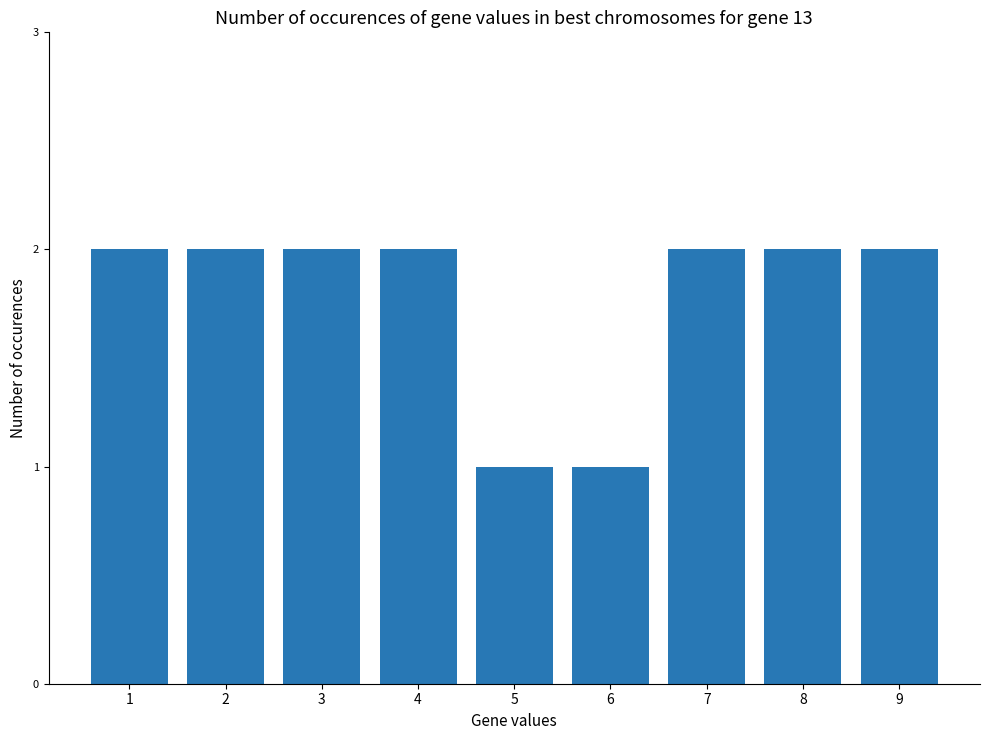

What is the value of the 1st bar from the left?

2